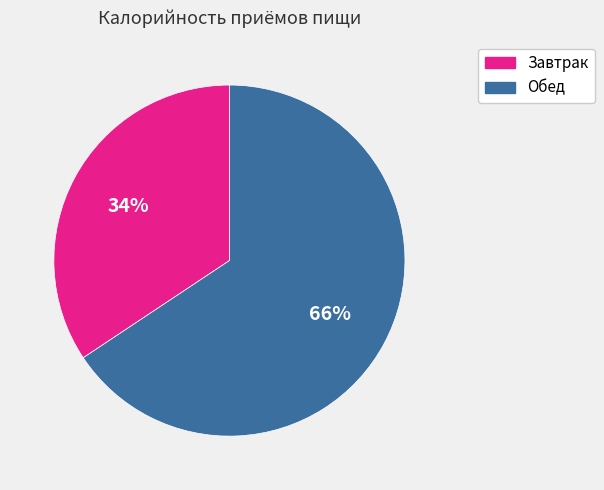

The Обед slice represents 77% of the pie. True or false?

False